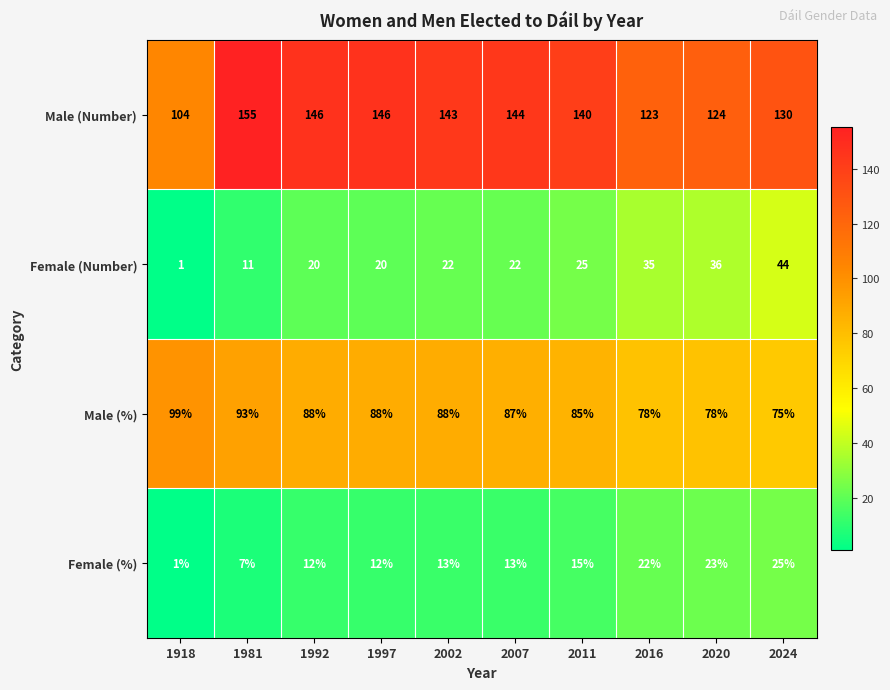

What is the total value across all series at 1981?

266